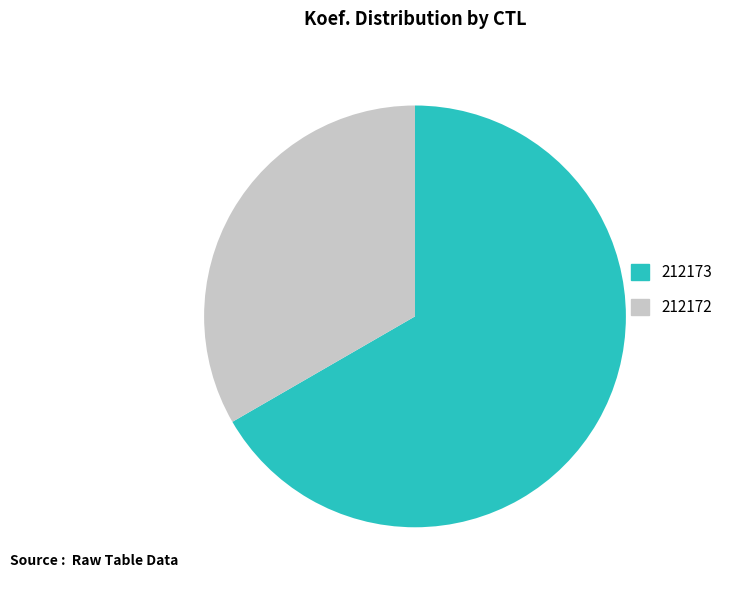

Do 212173 and 212172 together represent more than half of the pie?

Yes